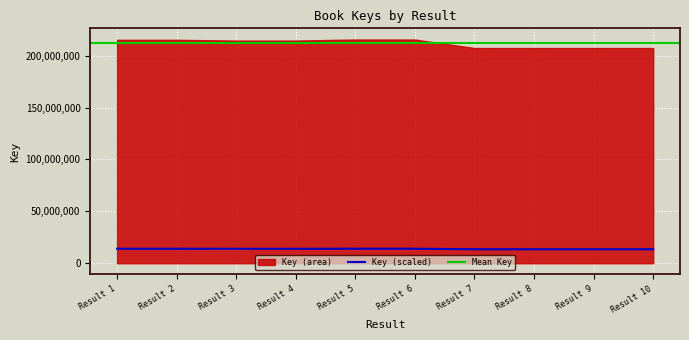

The value of Key (scaled) at Result 2 is 4779665.0. True or false?

False